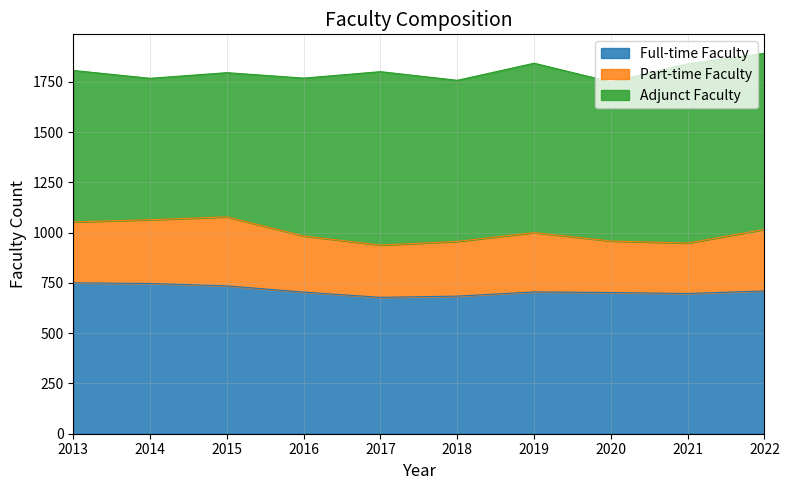

List the series in order of their overall mean, lowest first.

Part-time Faculty, Full-time Faculty, Adjunct Faculty